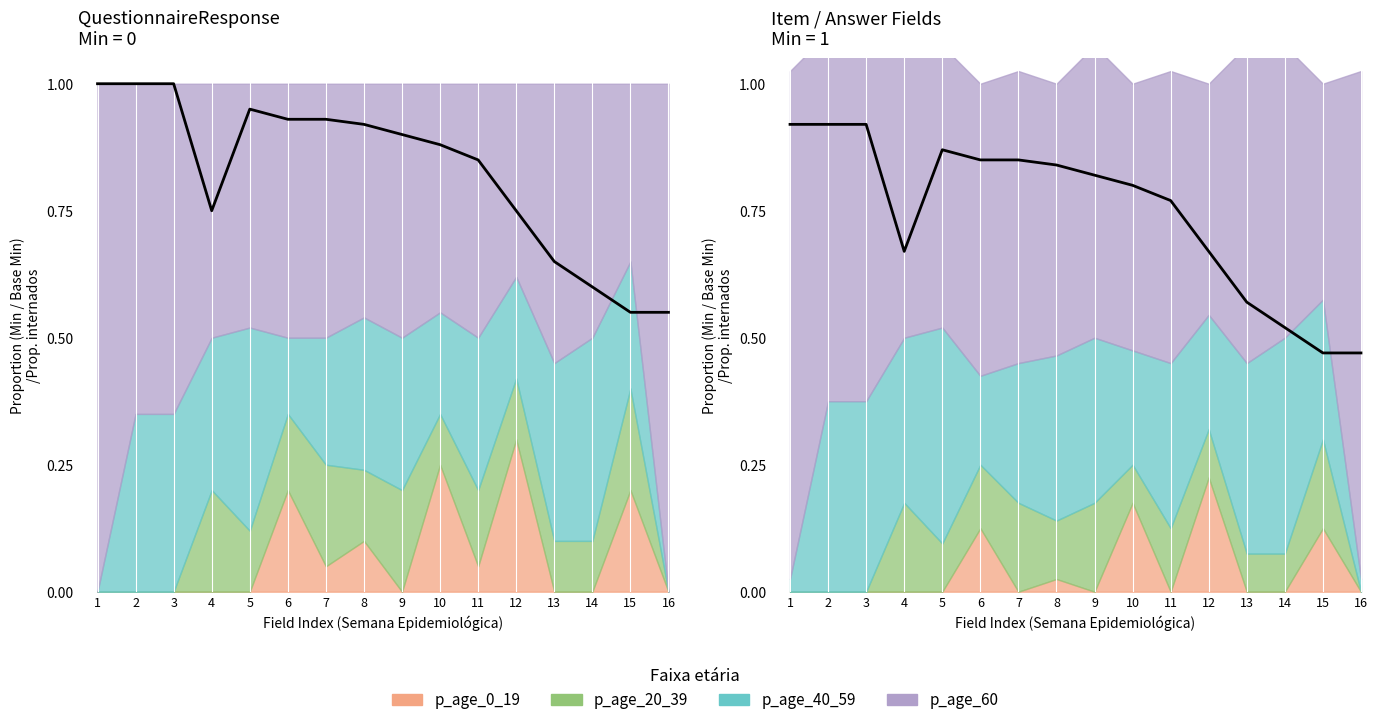

What is the total value across all series at 0?

1.0